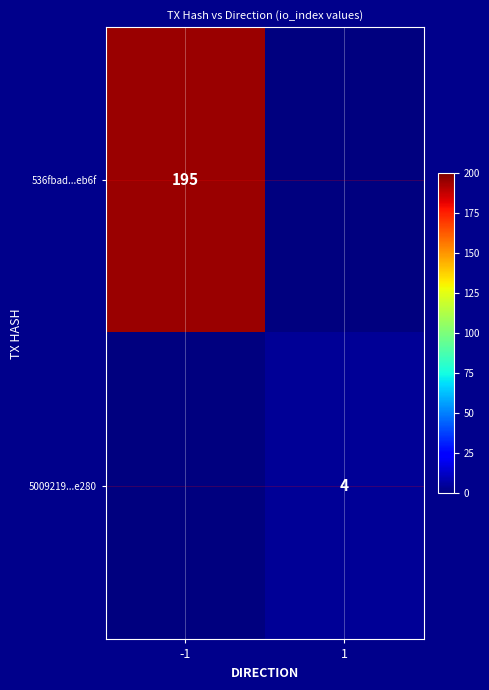

Is it true that 5009219...e280 equals 4 at 1?

True